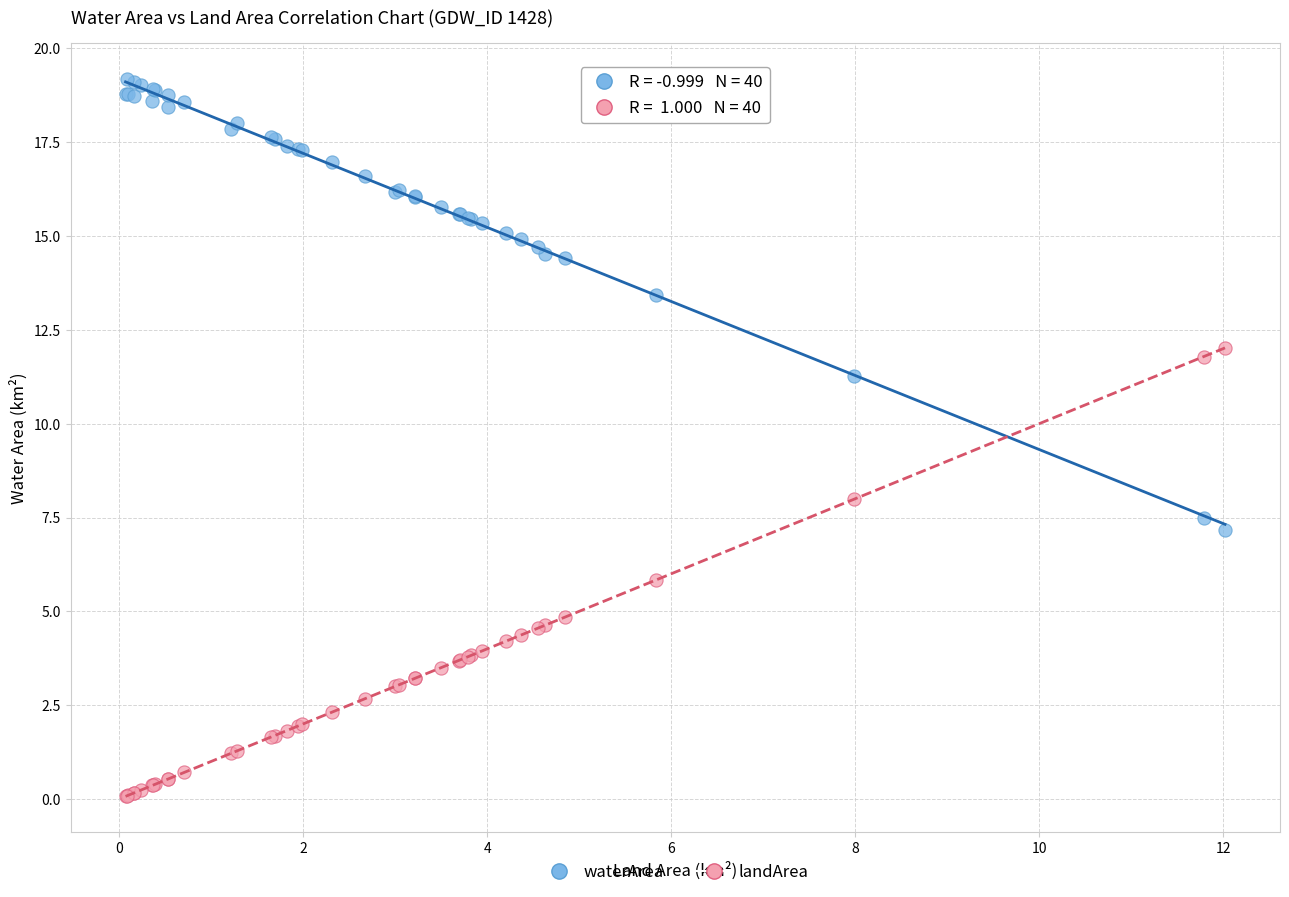

What is the X range (max minus min) for the scatter plot?

11.9